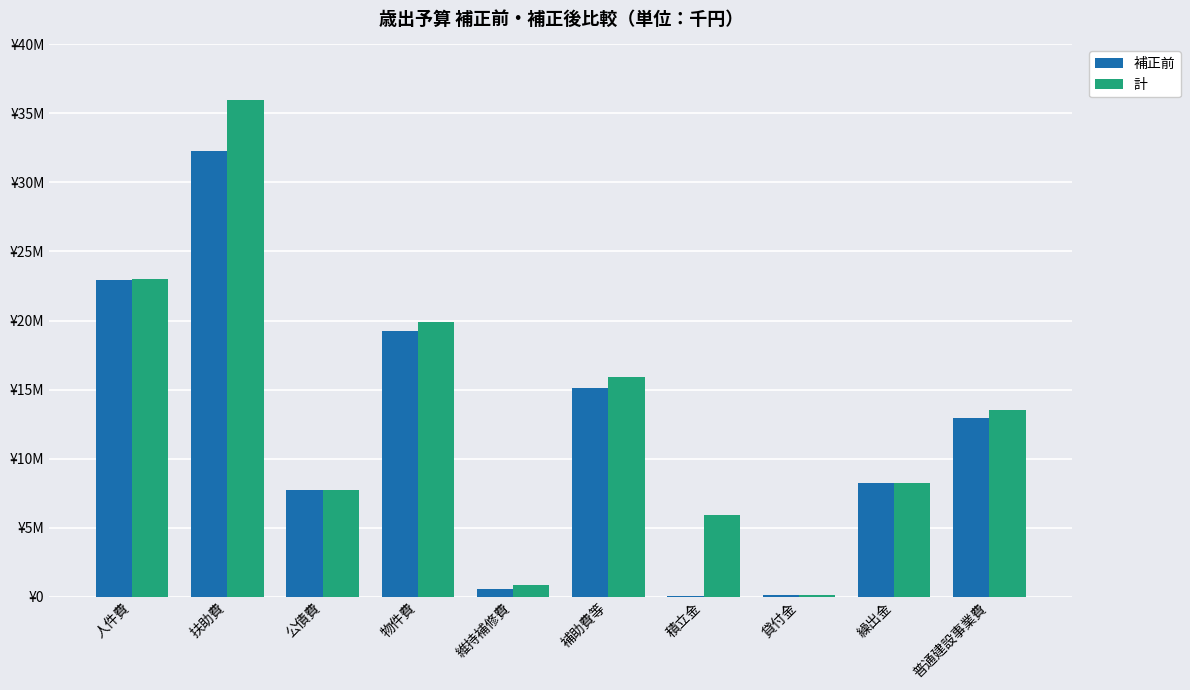

Reading right to left, list all the values displayed in this chart.

補正前: 普通建設事業費=12913750	繰出金=8230600	貸付金=114010	積立金=69450	補助費等=15134027	維持補修費=523980	物件費=19232262	公債費=7727231	扶助費=32291580	人件費=22929200
計: 普通建設事業費=13482900	繰出金=8230600	貸付金=114010	積立金=5919450	補助費等=15917027	維持補修費=830980	物件費=19866922	公債費=7727231	扶助費=35984580	人件費=23012390